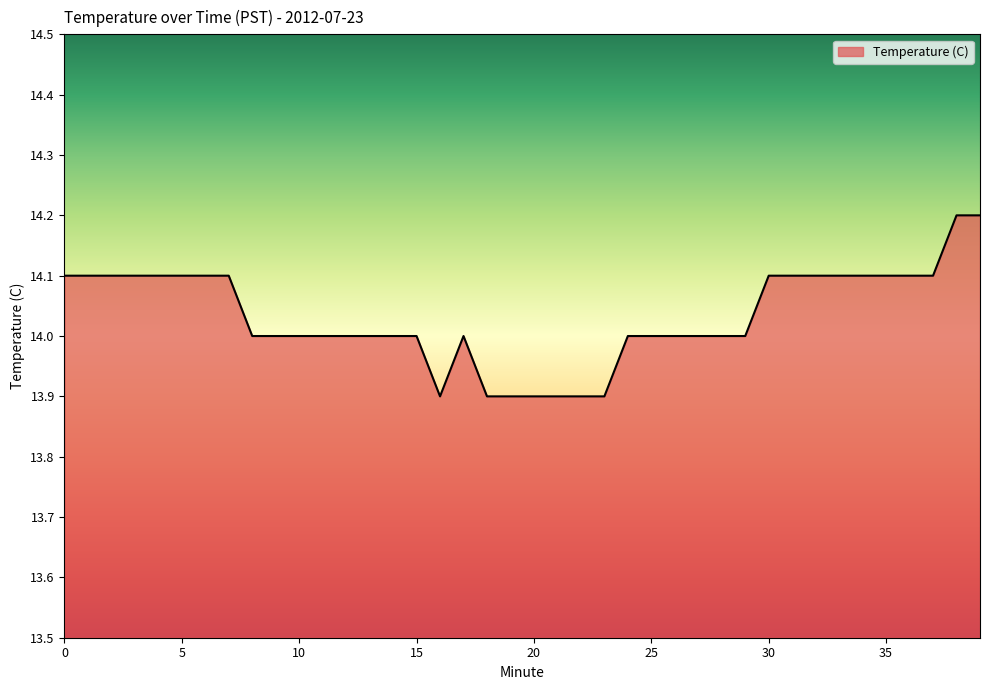

What is the difference between the maximum and minimum values?

0.3